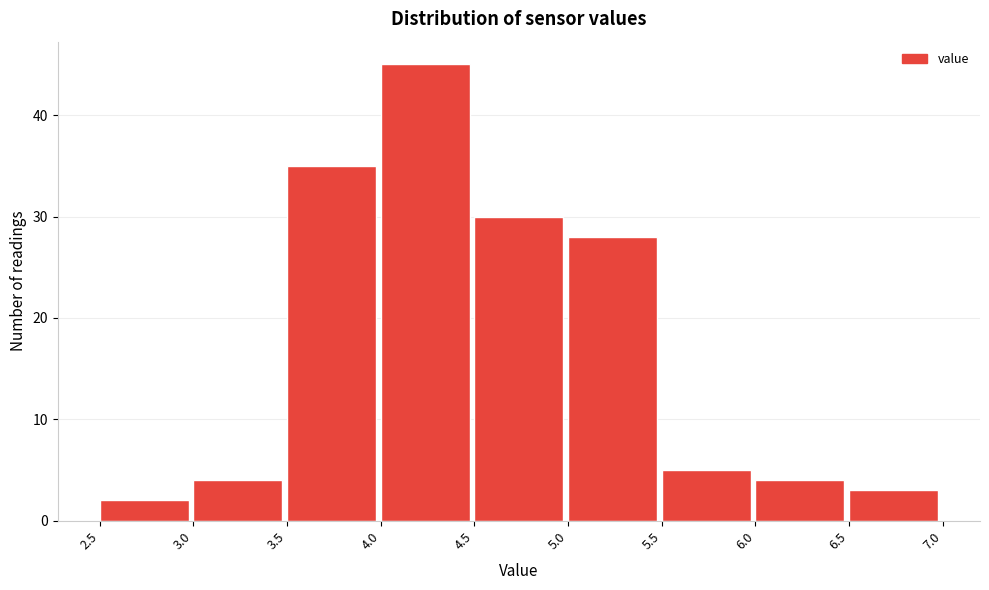

Reading left to right, list every bar in this chart as the range it spans on the x-axis followed by its height. The values are not printed on the chart, so give them approximately, as read against the axis.

2.5 to 3.0: 2
3.0 to 3.5: 4
3.5 to 4.0: 35
4.0 to 4.5: 45
4.5 to 5.0: 30
5.0 to 5.5: 28
5.5 to 6.0: 5
6.0 to 6.5: 4
6.5 to 7.0: 3